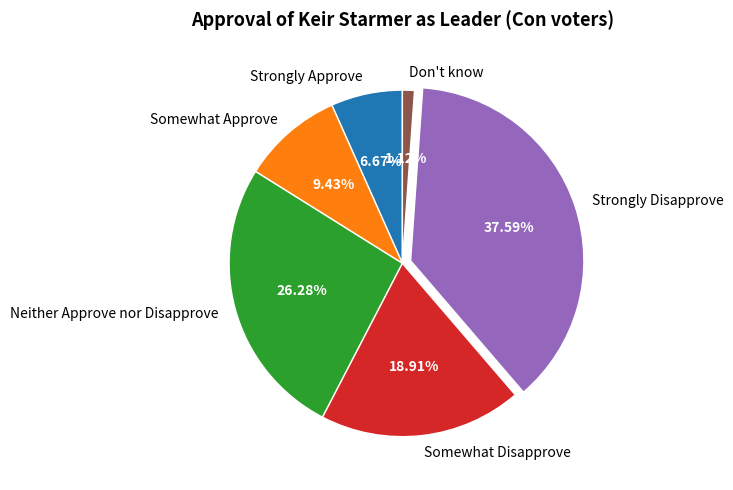

How many segments does this pie chart have?

6